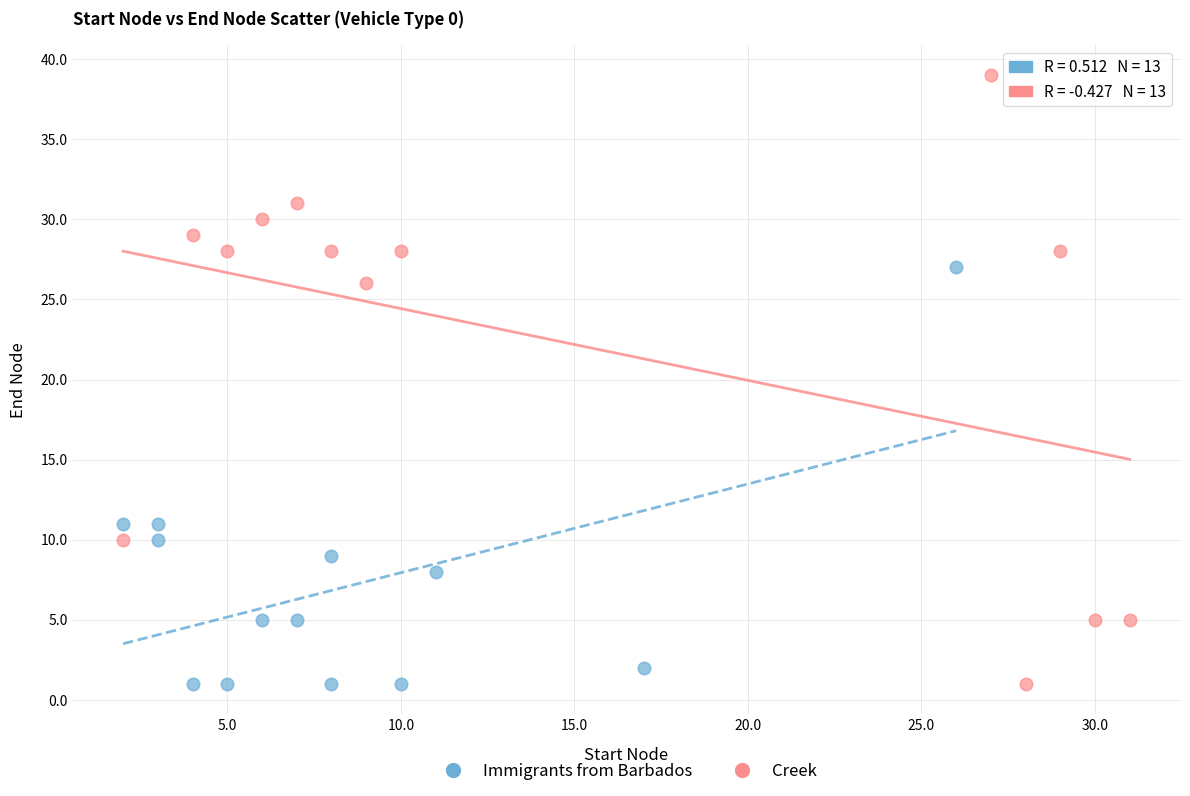

What are all the series names shown in the legend?

Immigrants from Barbados, Creek